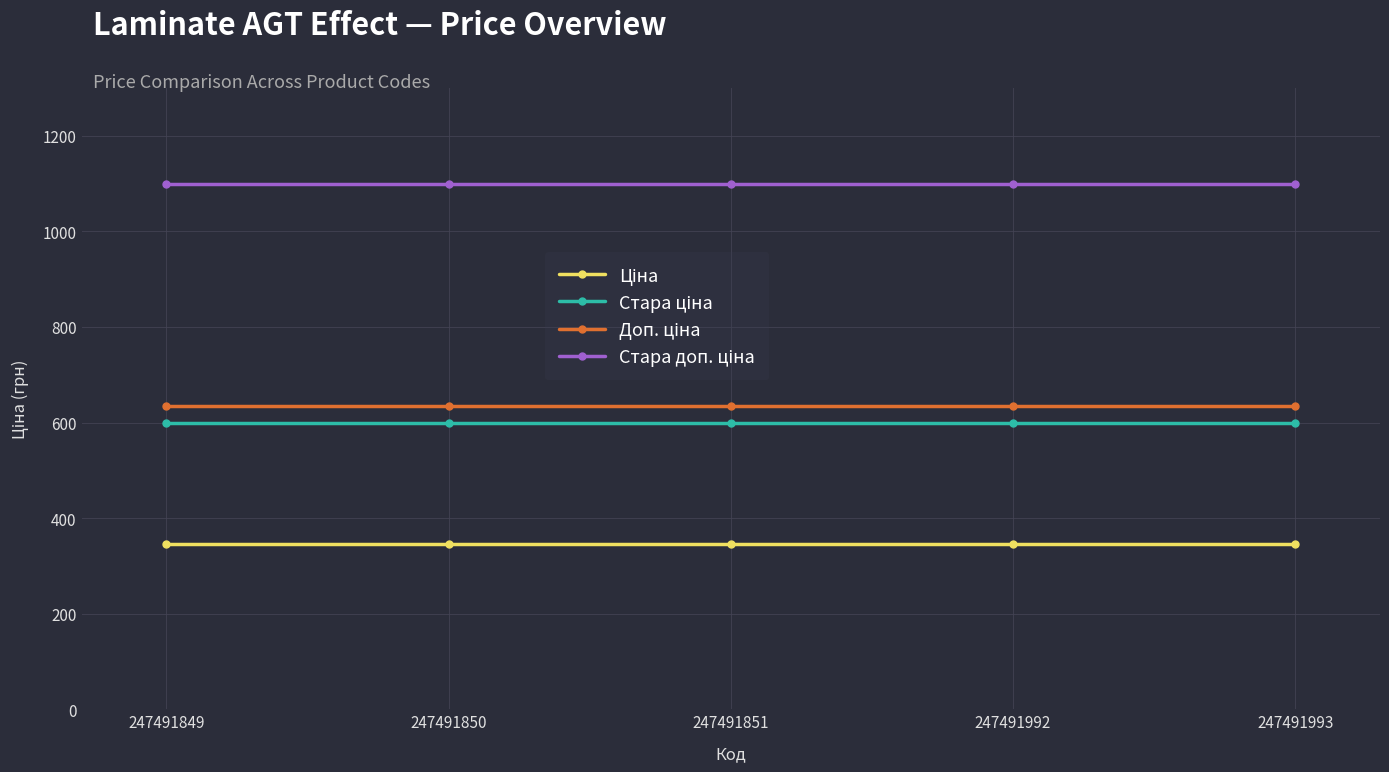

What is the minimum value shown in the chart?

345.6